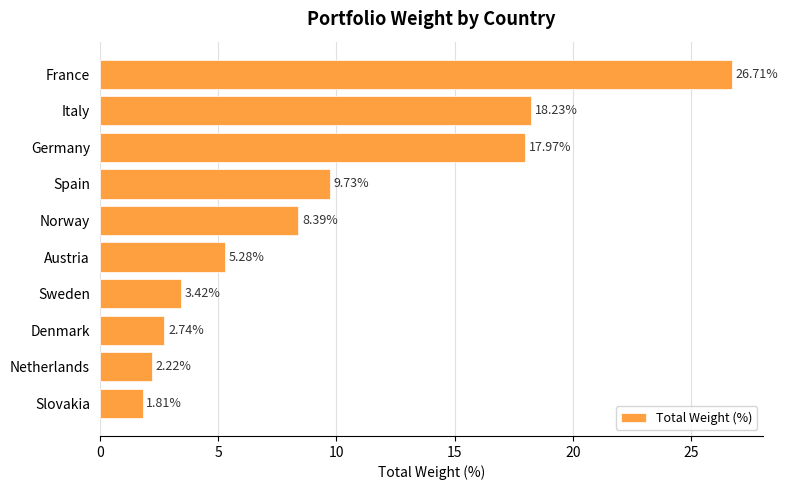

Which category has the highest value across all series?

France